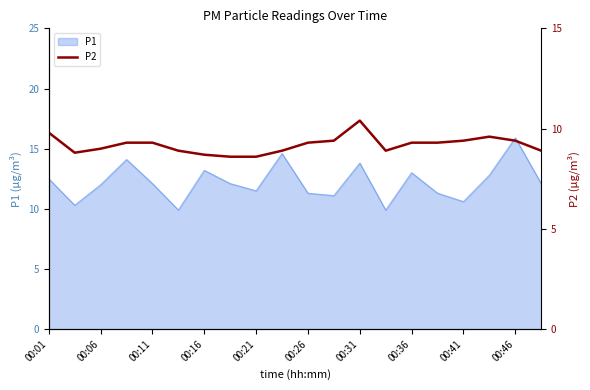

True or false: P1 has a value of 2.9 at 00:11.

False